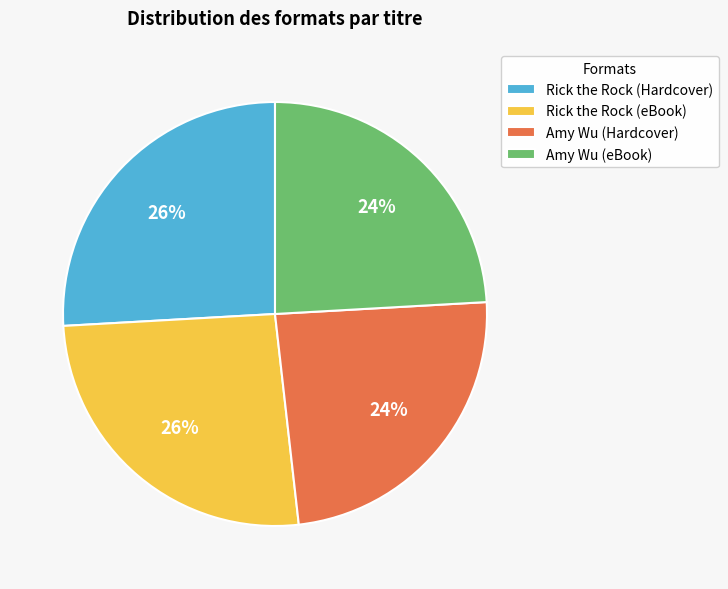

Which has a higher value, Rick the Rock (Hardcover) or Amy Wu (eBook)?

Rick the Rock (Hardcover)